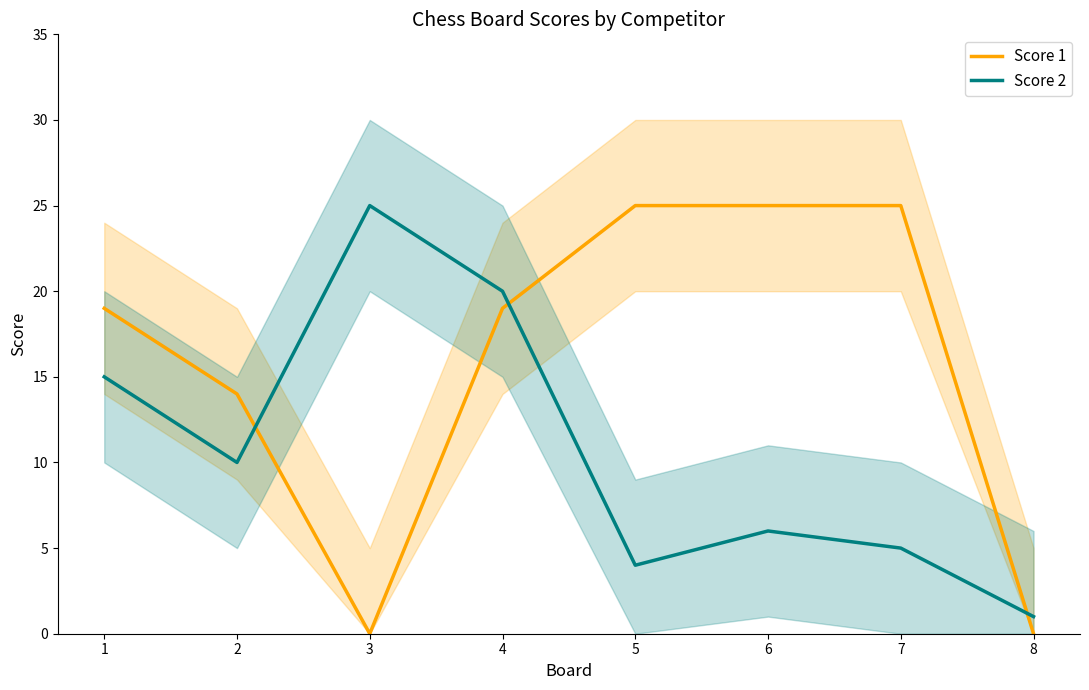

What is the total value across all series at 1?

34